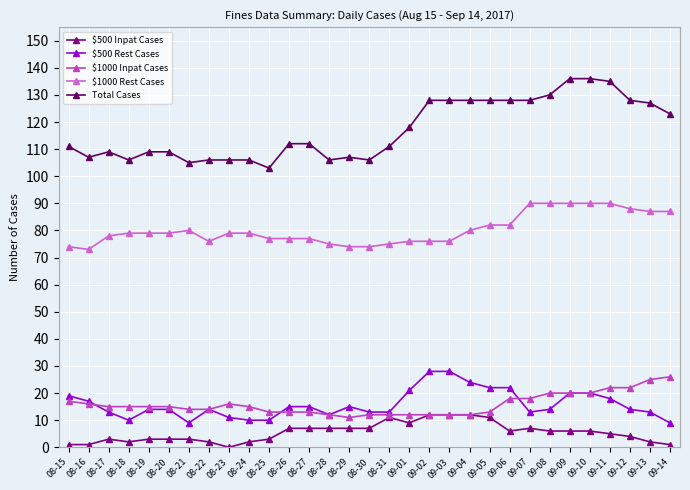

True or false: $500 Rest Cases and $1000 Rest Cases cross at least once.

False